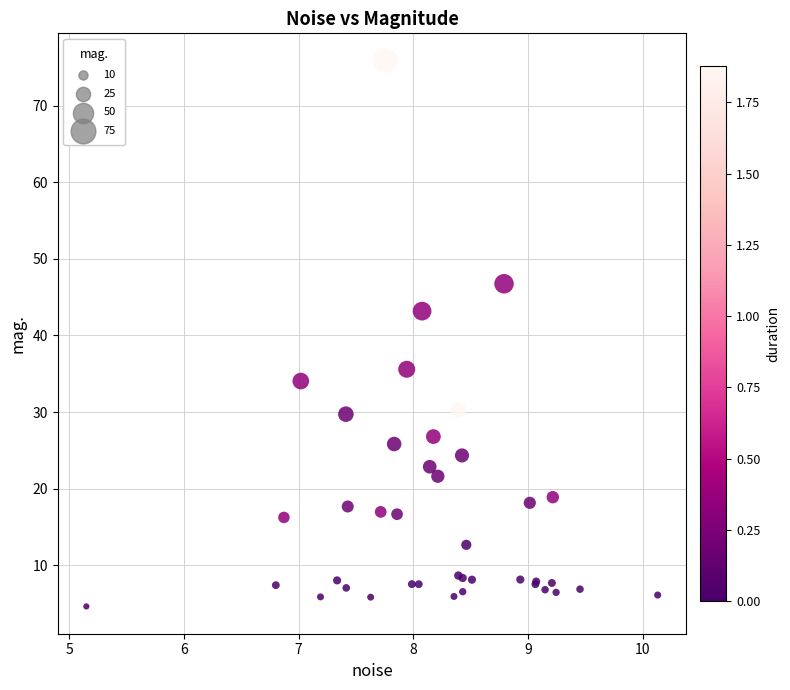

What Y value in the scatter plot is closest to 40?

43.2